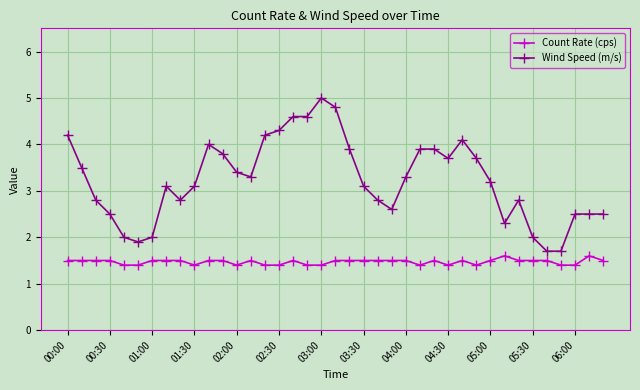

True or false: Count Rate (cps) has more than 2 interior local peaks.

True